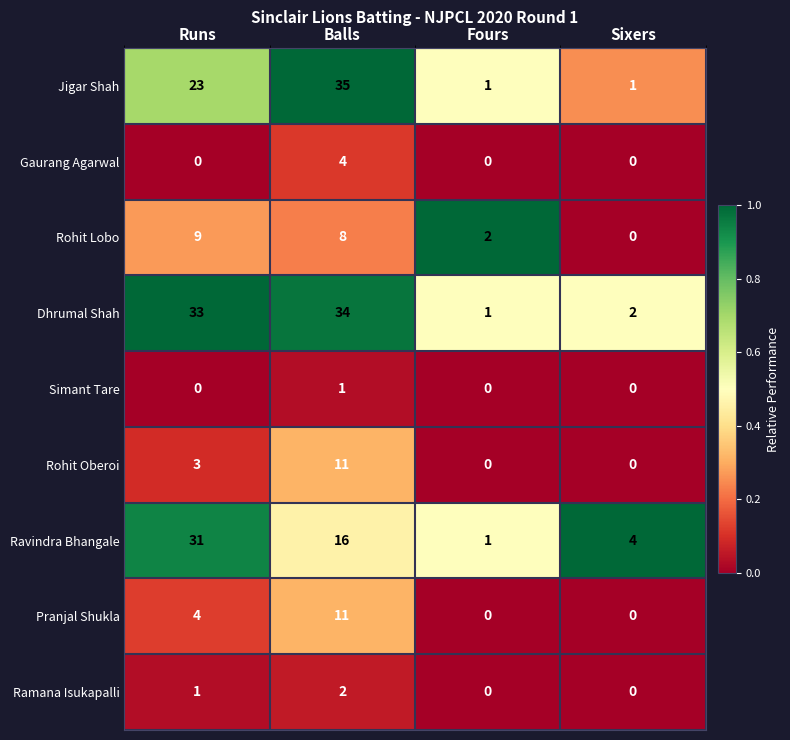

Which category has the highest value in the Gaurang Agarwal series?

Balls